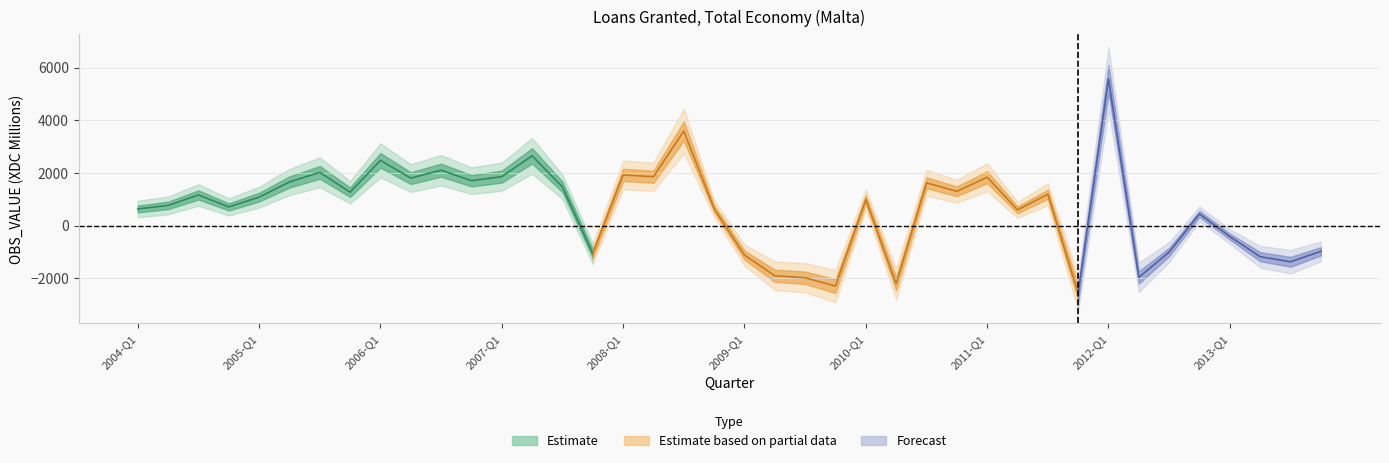

At which label is the value closest to 1508?

2007-Q3